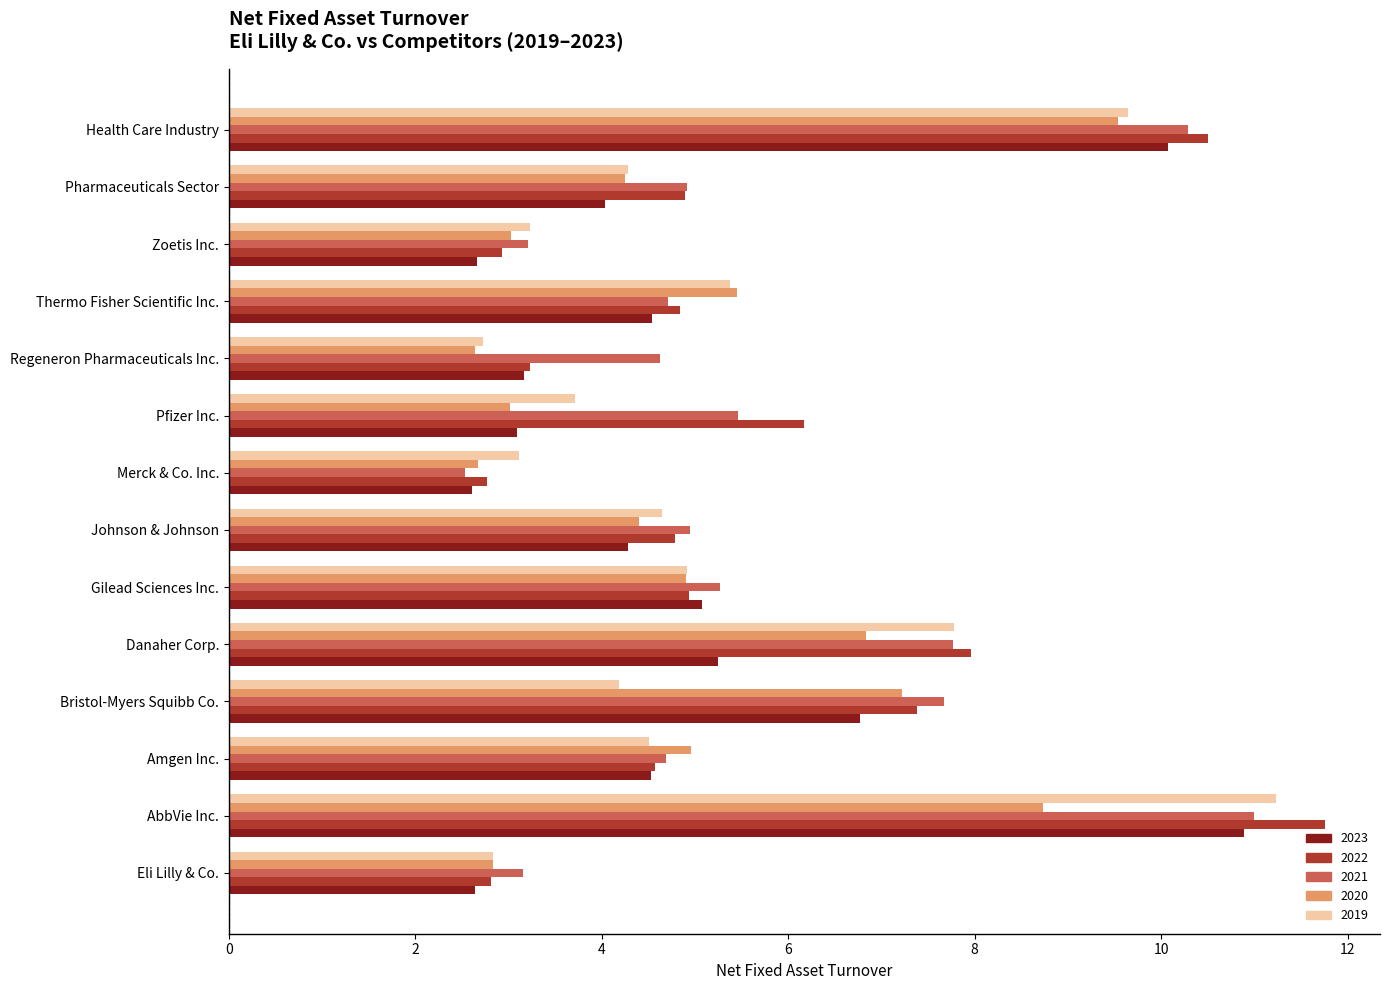

At how many categories does at least one series exceed 7?

4